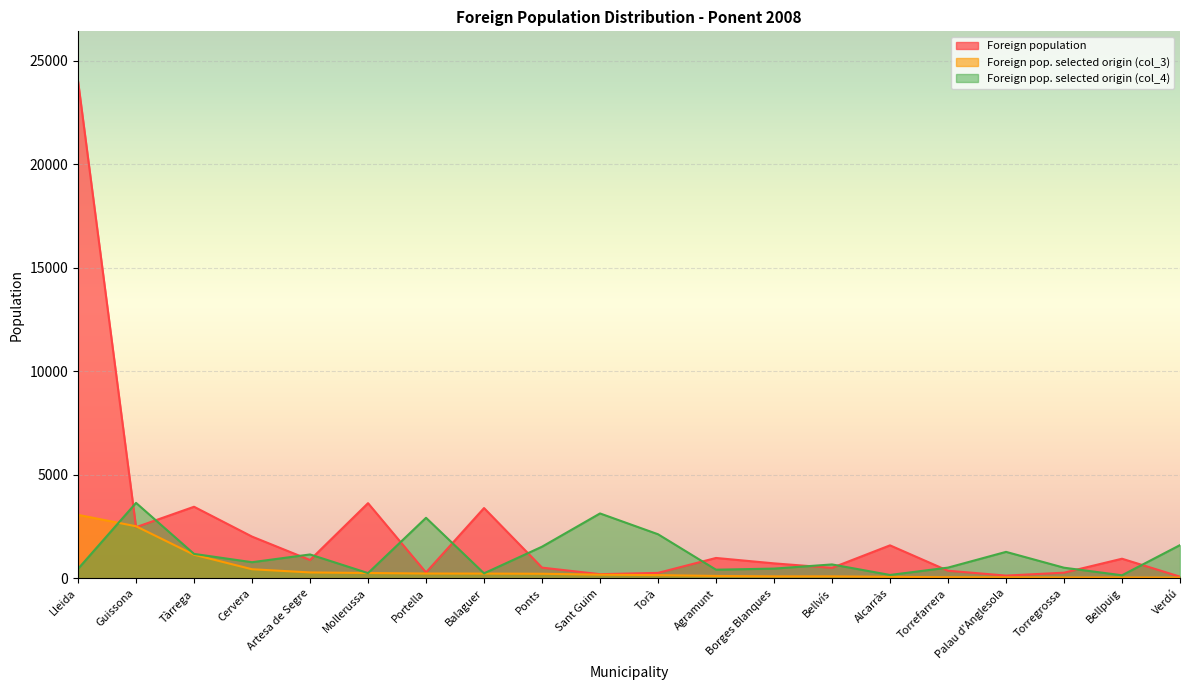

At which category does the chart reach its minimum across all series?

Verdú